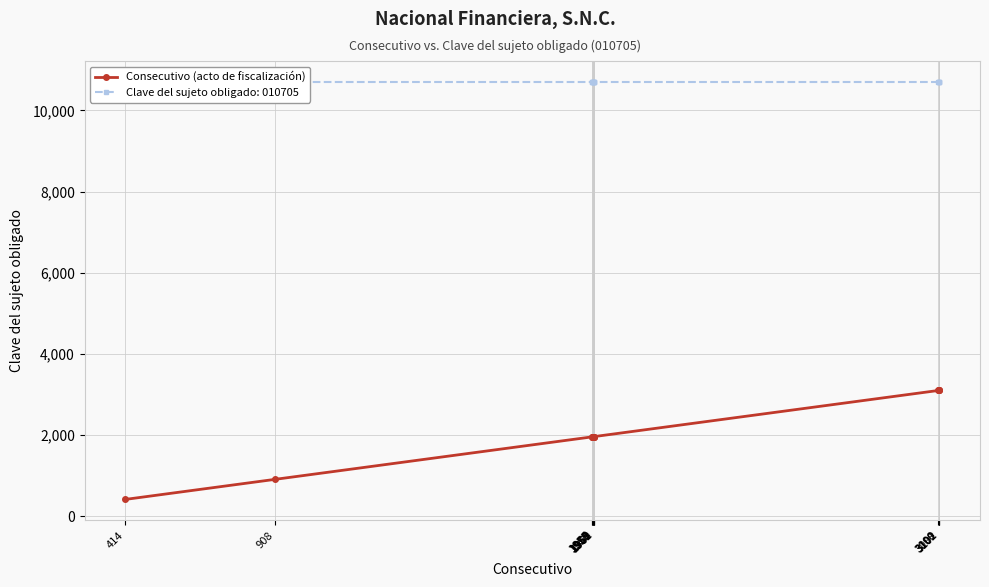

List the labels in order of value, largest first.

3102, 3101, 3100, 3099, 1962, 1961, 1960, 1959, 1958, 1957, 1956, 1955, 908, 414